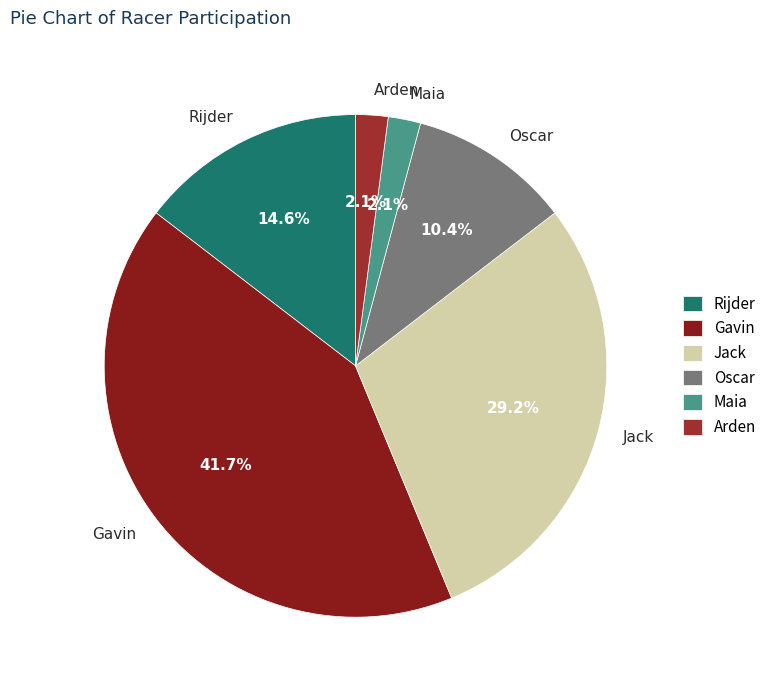

Is there a majority slice in this chart?

No